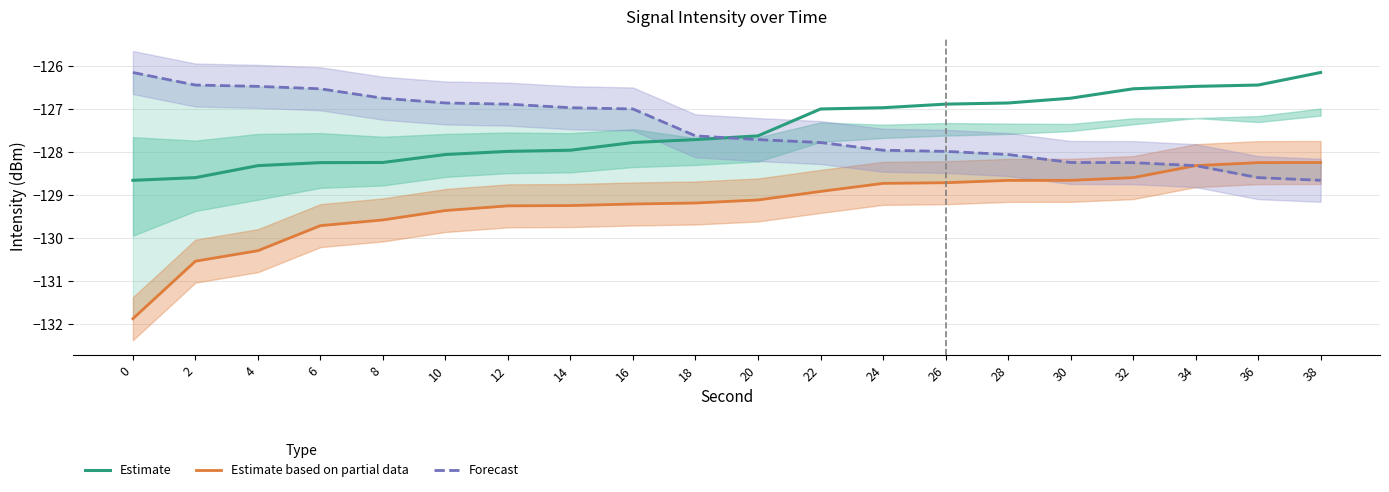

True or false: Estimate based on partial data and Estimate intersect in this chart.

False